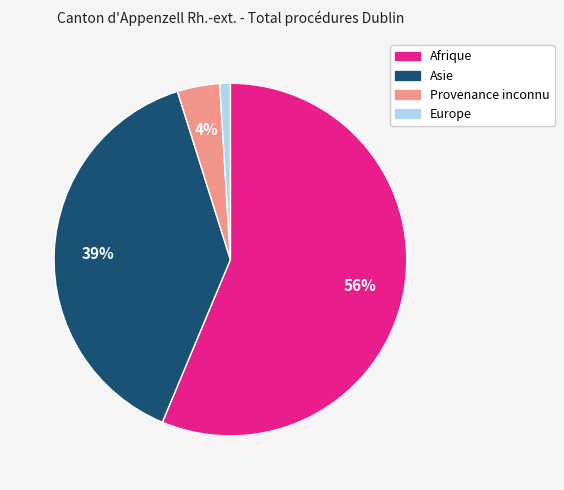

To the nearest percent, what percentage of the pie is Afrique?

56%